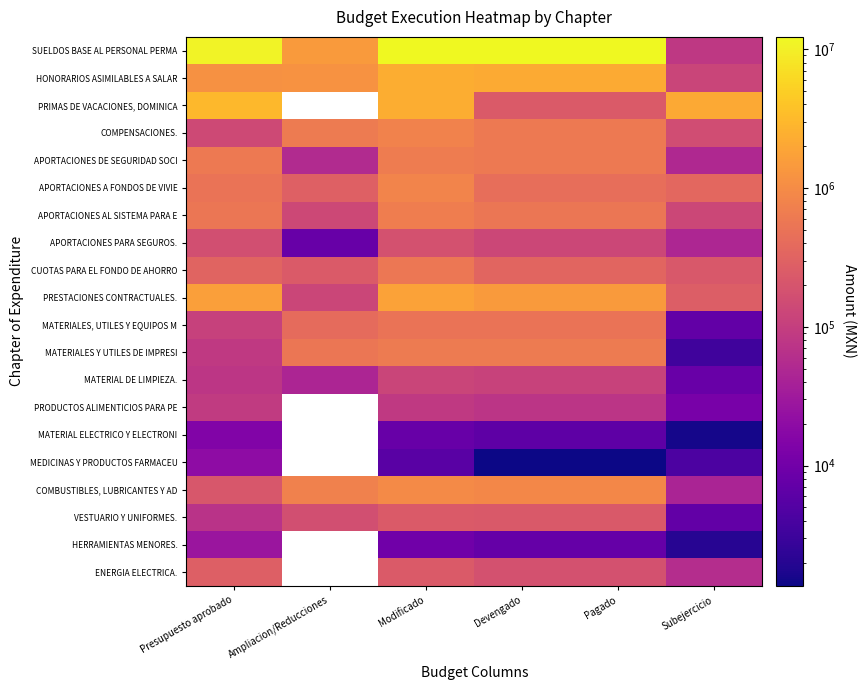

The APORTACIONES AL SISTEMA PARA E series shows 548918.3 at Pagado. True or false?

True